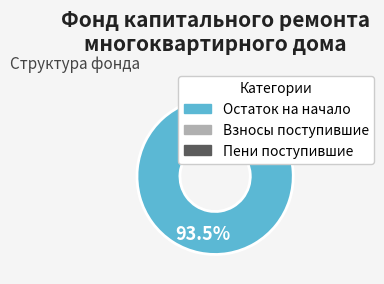

Is there any slice that represents more than half of the pie?

Yes